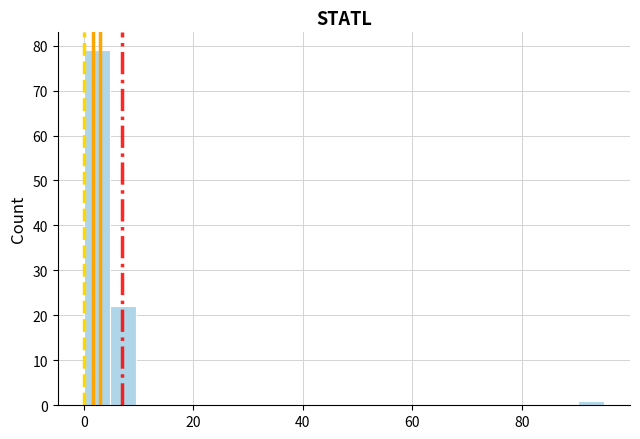

Around what value on the x-axis is the tallest bar? Give the approximate position of its centre, as read against the axis.

2